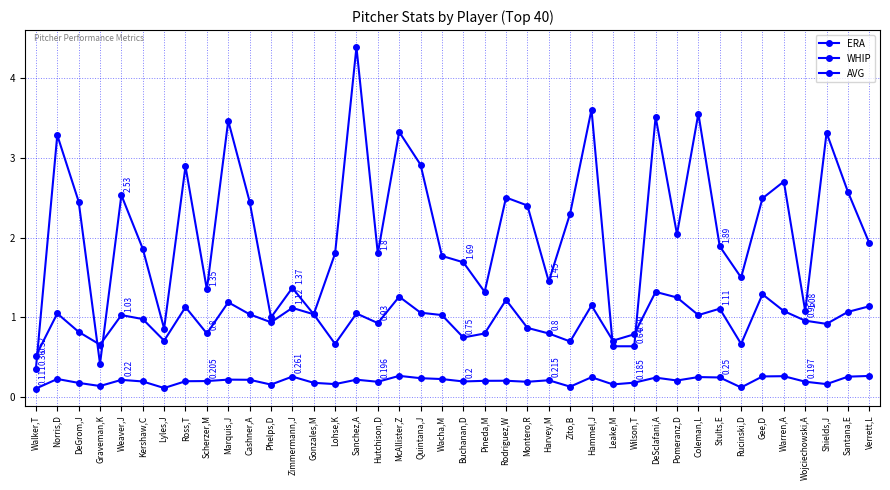

Does the chart have visible grid lines?

Yes